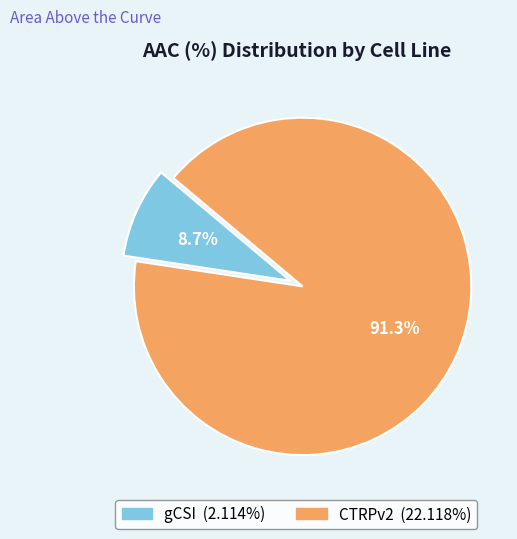

Rank the categories by value from lowest to highest.

gCSI, CTRPv2